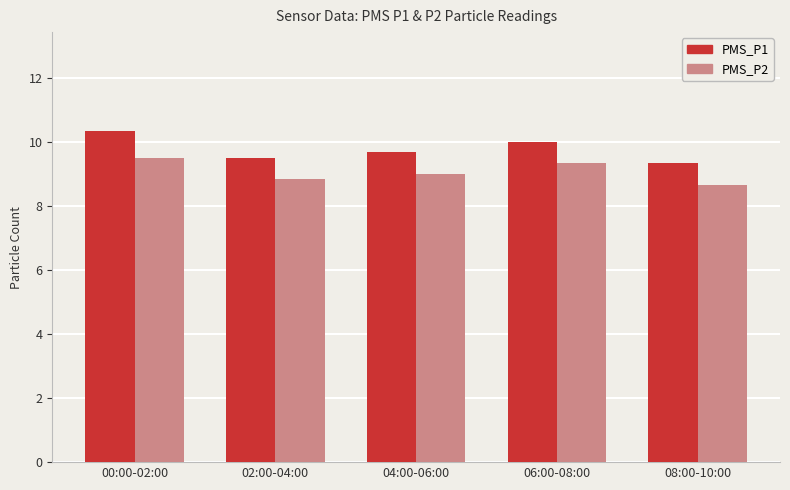

How many series are shown in this chart?

2